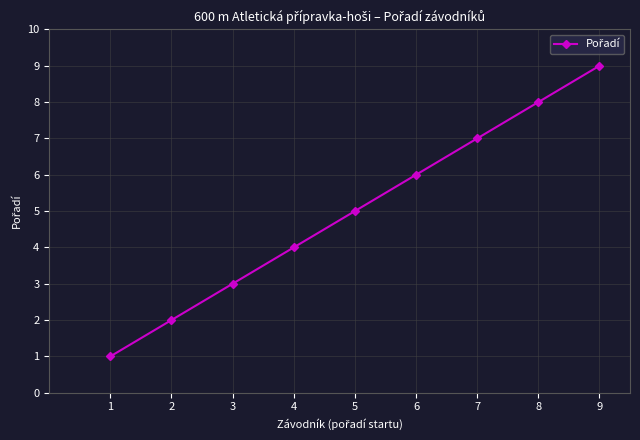

Count the number of categories in the chart.

9